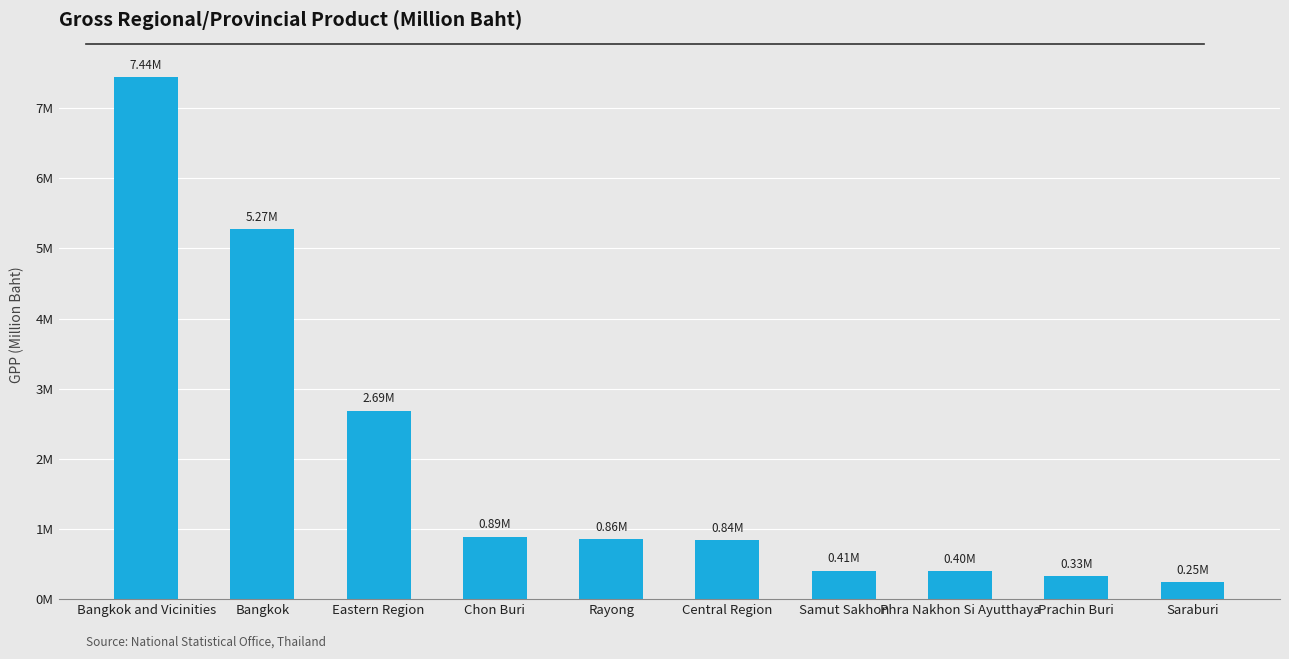

What is the ratio of the value at Rayong to the value at Eastern Region?

0.3